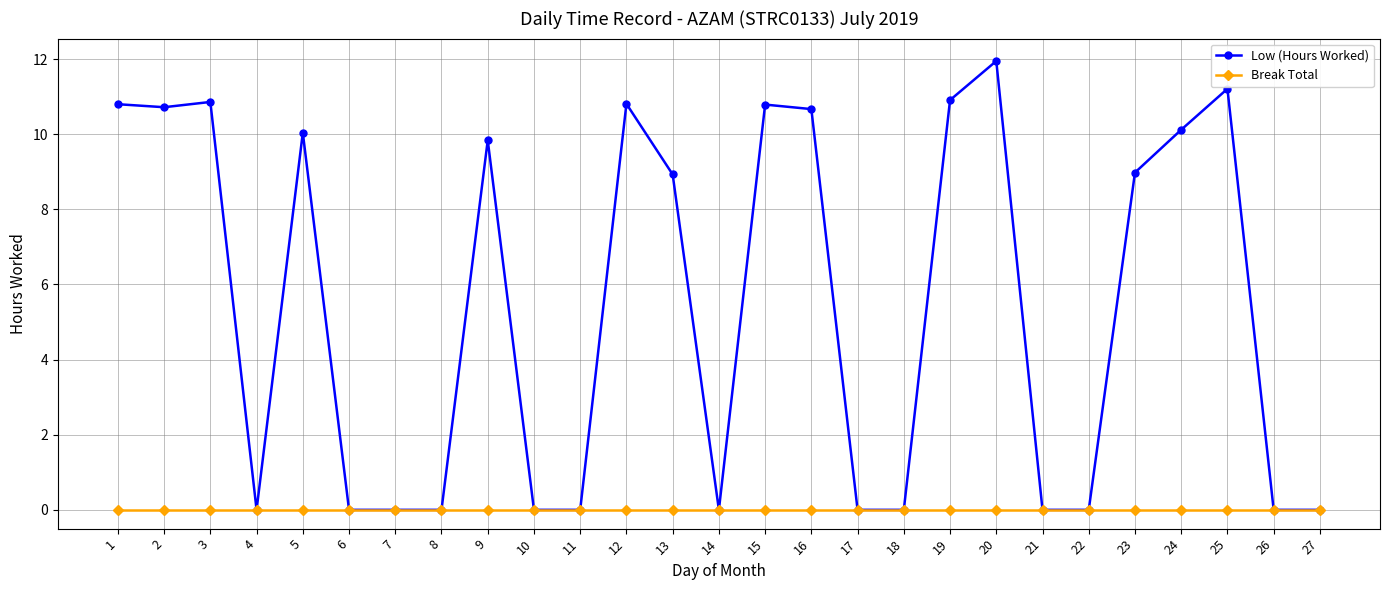

What are all the series names shown in the legend?

Low (Hours Worked), Break Total